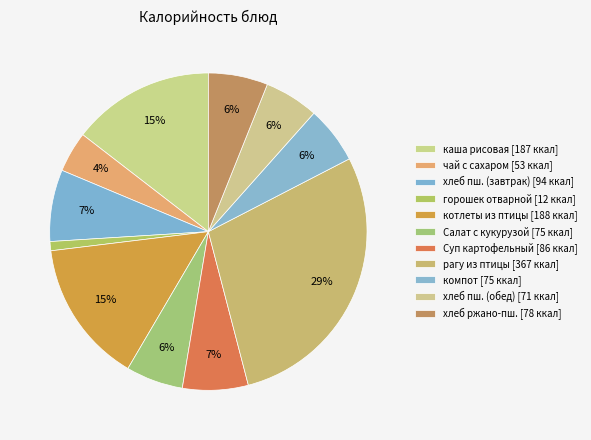

Is there a majority slice in this chart?

No